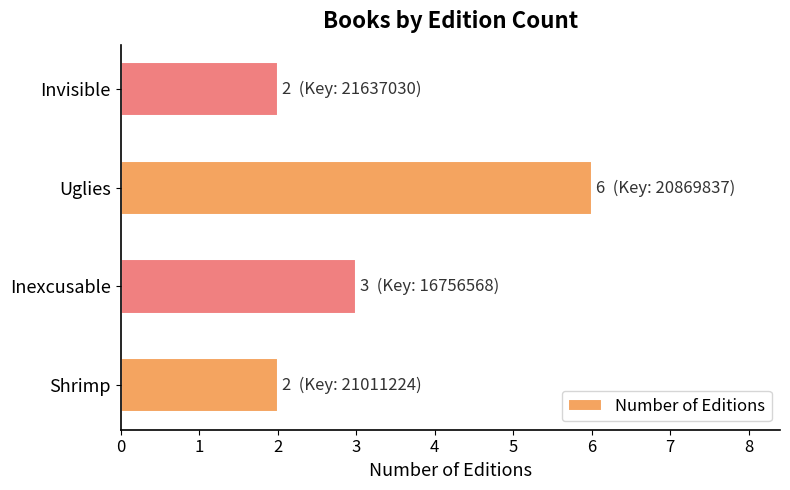

The value at Invisible is 2. True or false?

True